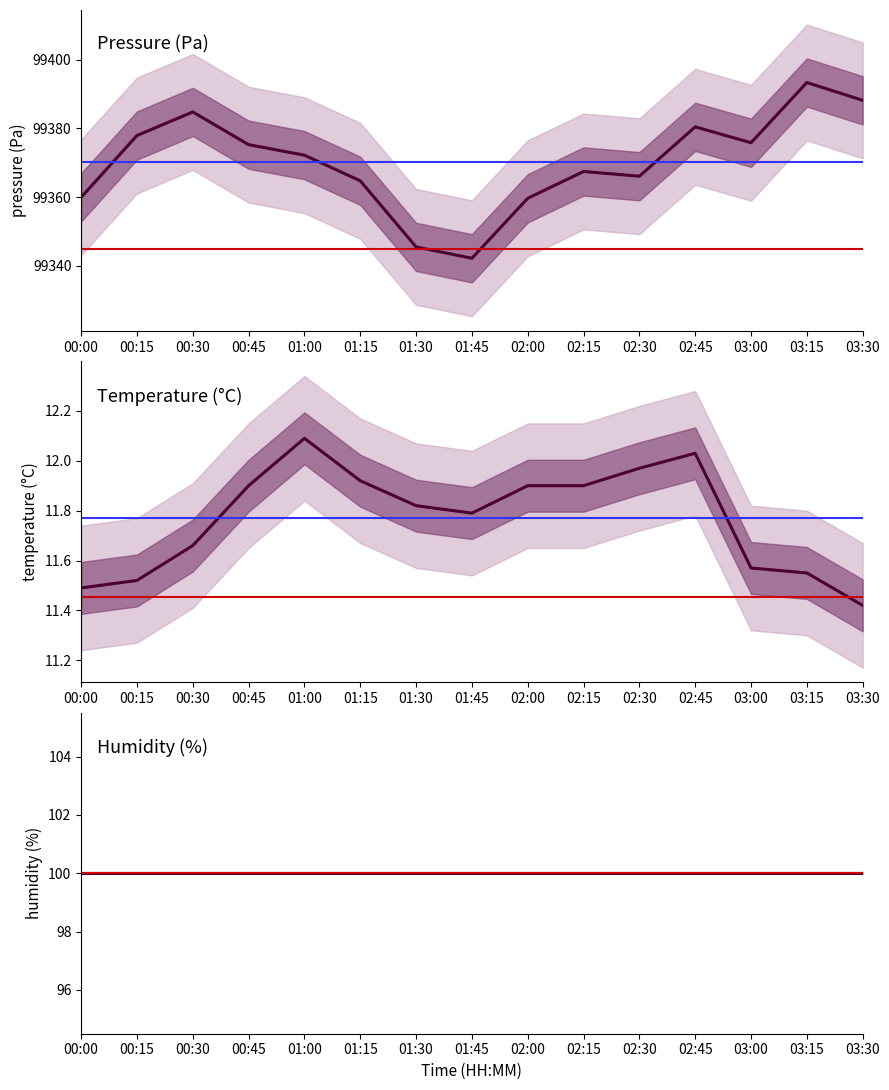

Is it true that Temperature (°C) equals 4.2 at 02:30?

False